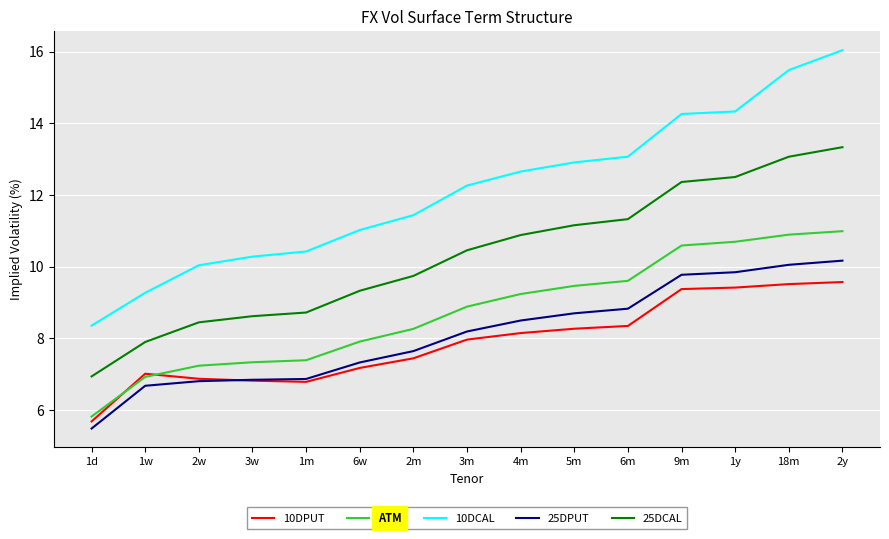

True or false: 25DCAL has more than 0 interior local peaks.

False